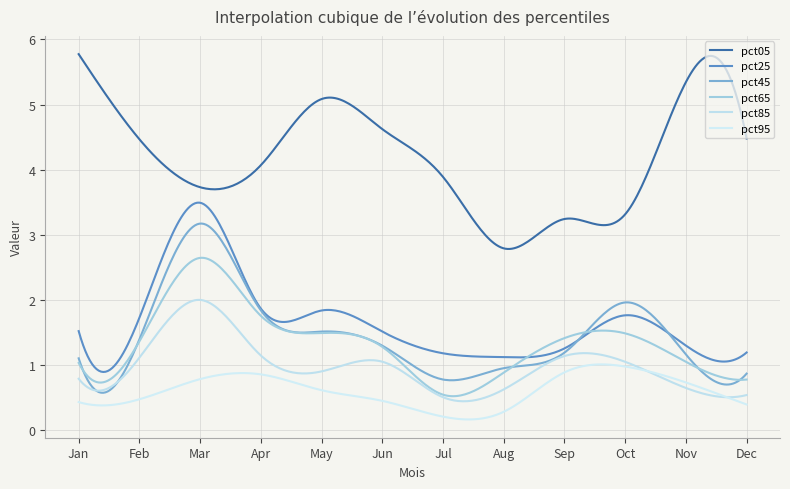

Does the chart have visible grid lines?

Yes